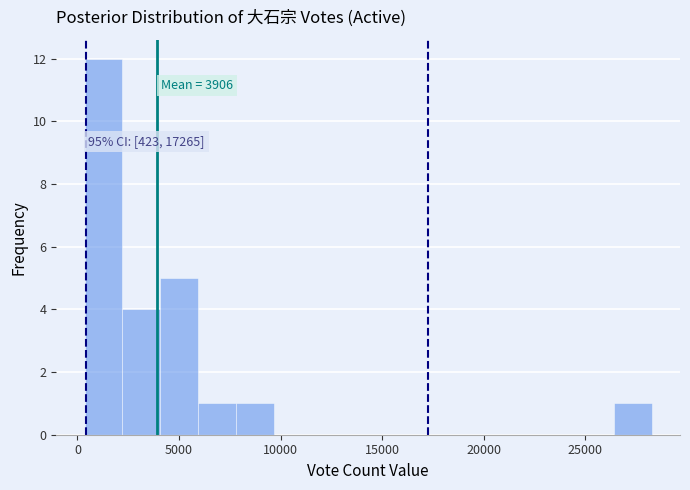

Around what value on the x-axis is the tallest bar? Give the approximate position of its centre, as read against the axis.

1500